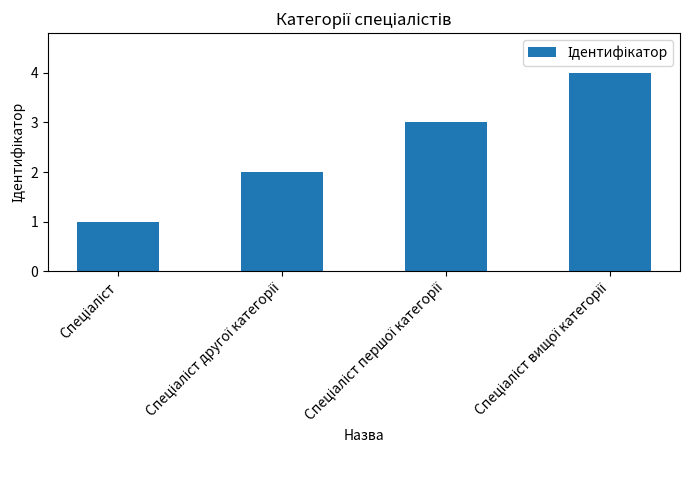

What is the maximum value shown in the chart?

4